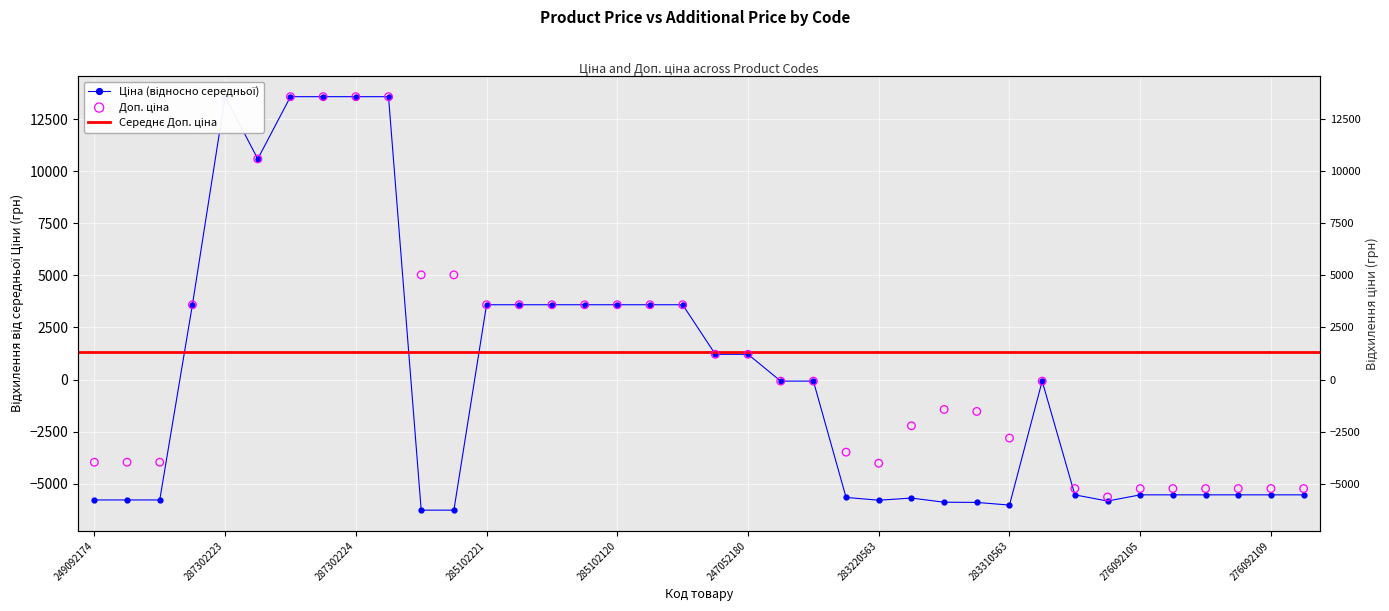

At how many categories does at least one series exceed 4162?

8